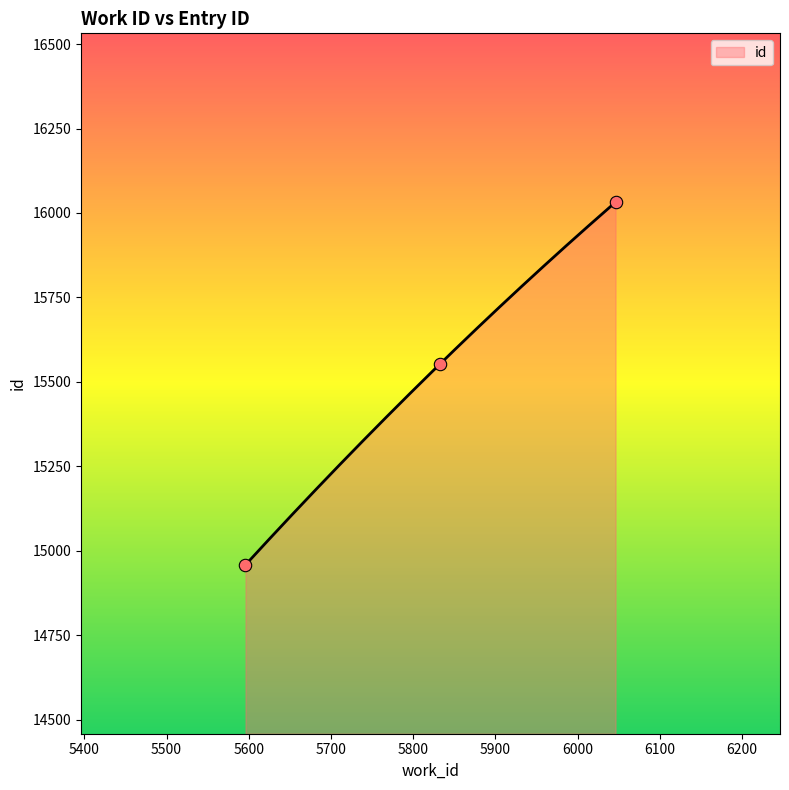

What is the change in value from 5596 to 5833?

+596